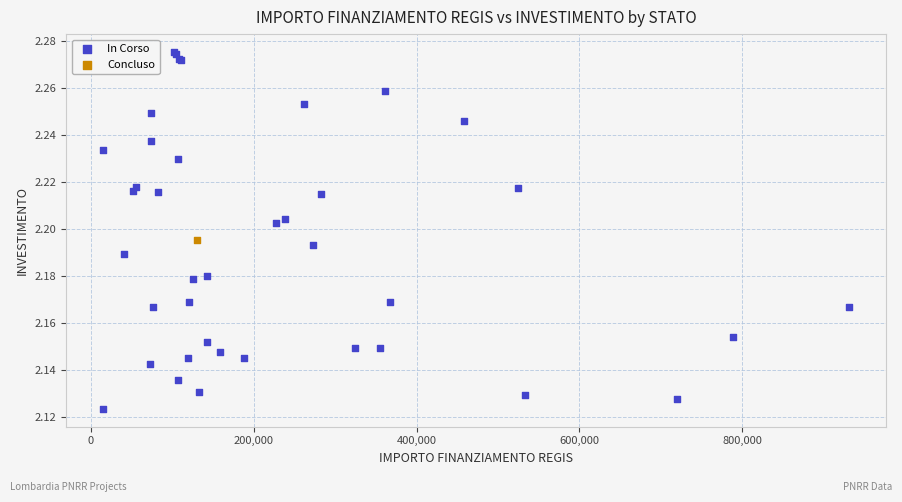

What are all the series names shown in the legend?

In Corso, Concluso